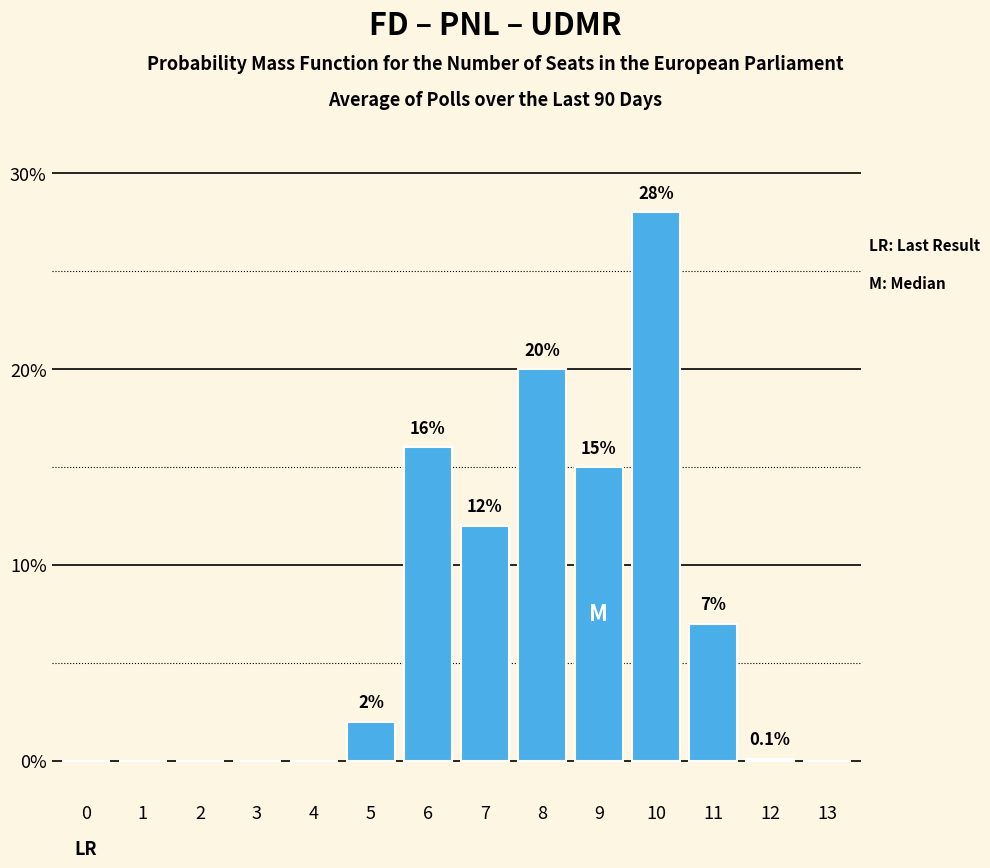

Reading right to left, what are all the values shown in this chart?

13=0.0	12=0.1	11=7.0	10=28.0	9=15.0	8=20.0	7=12.0	6=16.0	5=2.0	4=0.0	3=0.0	2=0.0	1=0.0	0=0.0